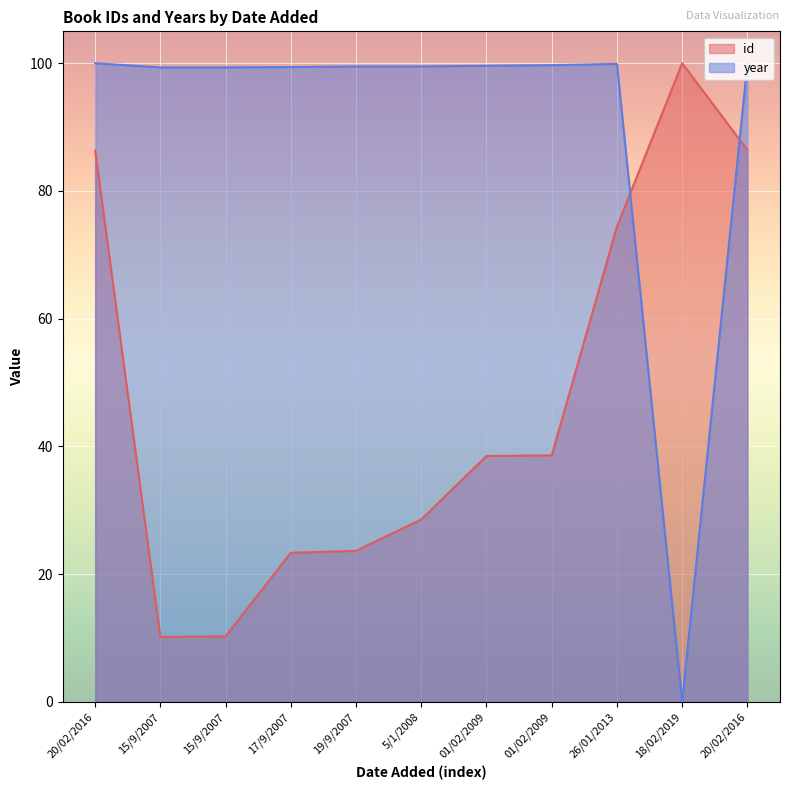

Rank the series by their average value, from highest to lowest.

year, id